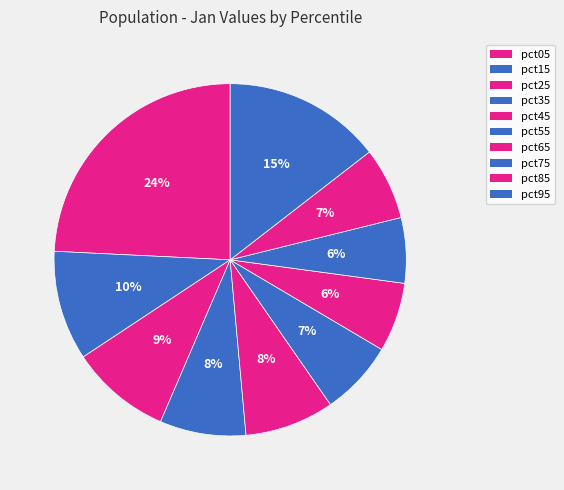

How many slices are in this pie chart?

10